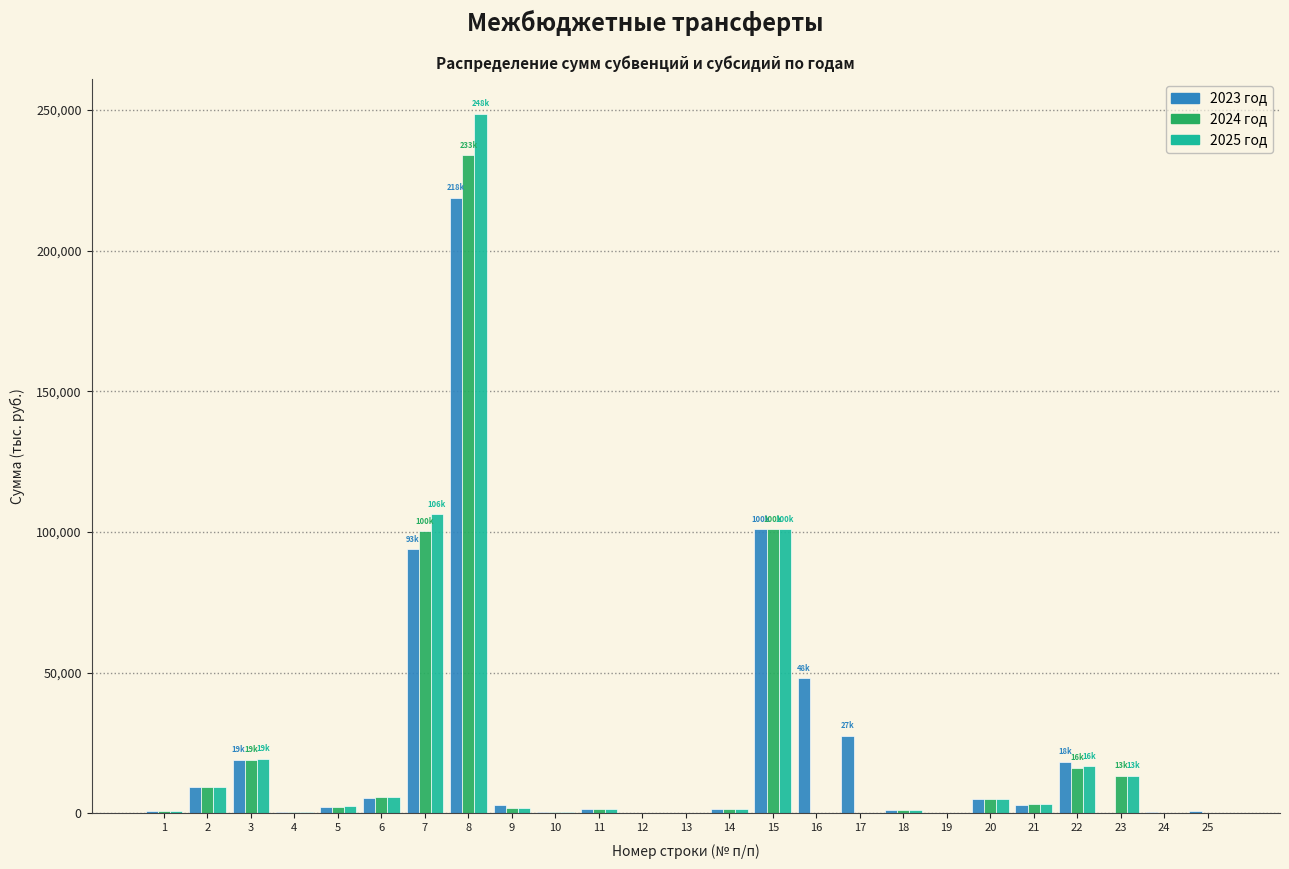

What is the maximum value shown in the chart?

248578.9